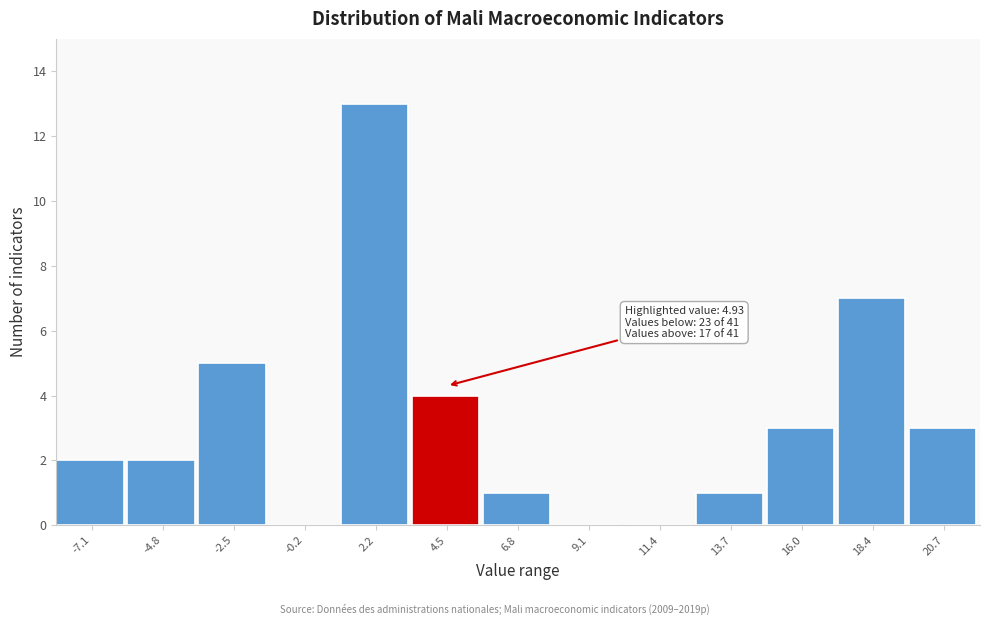

Which range on the x-axis has the tallest bar?

1.0 to 3.5